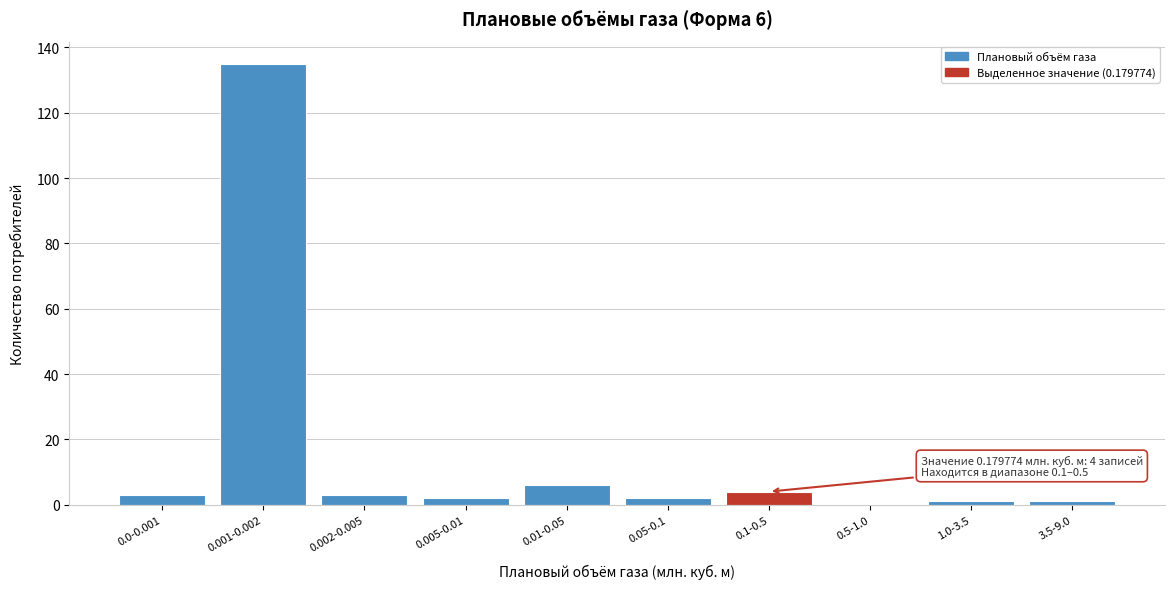

Reading left to right, extract all data points from this chart.

0.0-0.001=3	0.001-0.002=135	0.002-0.005=3	0.005-0.01=2	0.01-0.05=6	0.05-0.1=2	0.1-0.5=4	0.5-1.0=0	1.0-3.5=1	3.5-9.0=1